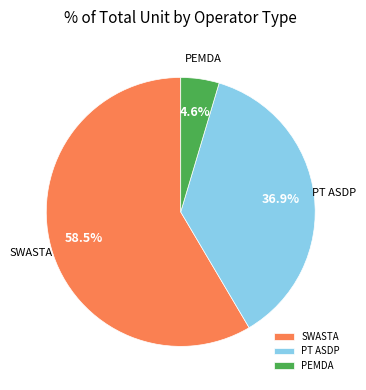

Rank the categories by value from lowest to highest.

PEMDA, PT ASDP, SWASTA